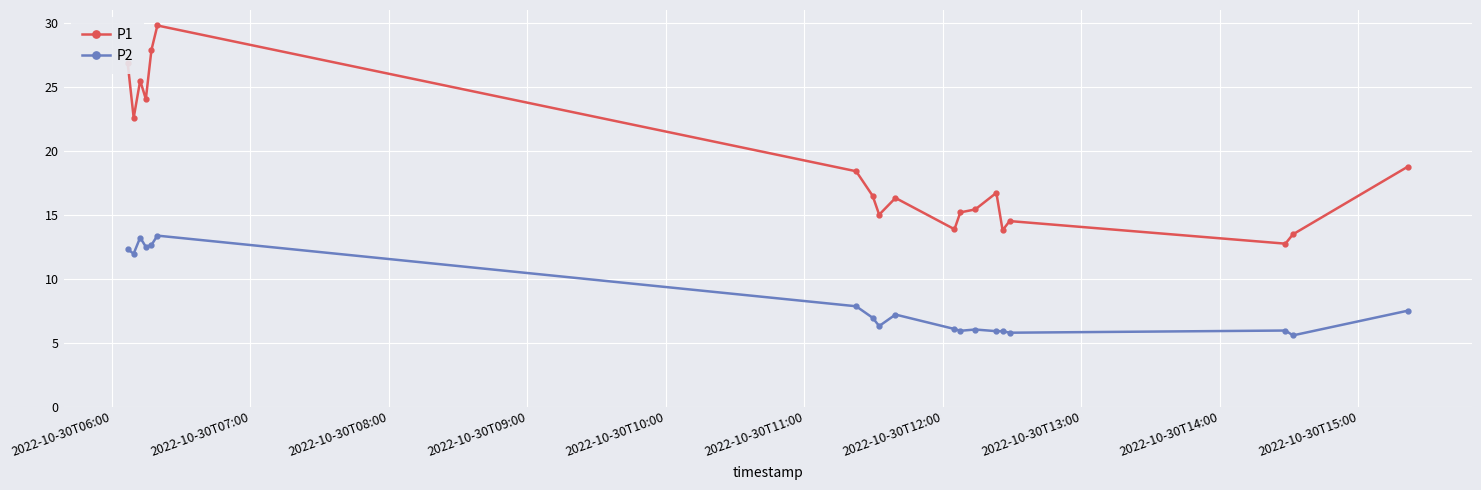

Which series has the largest range (max minus min)?

P1